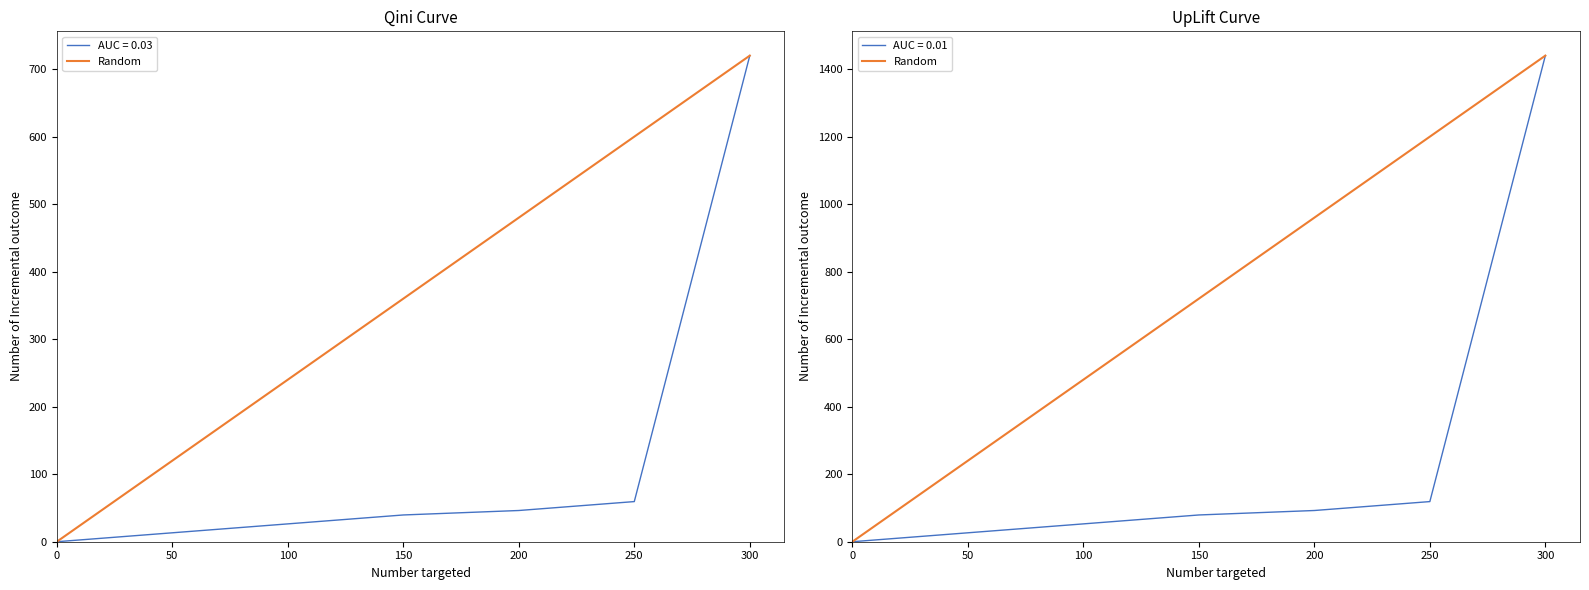

Is it true that the value at 200 is 960?

True